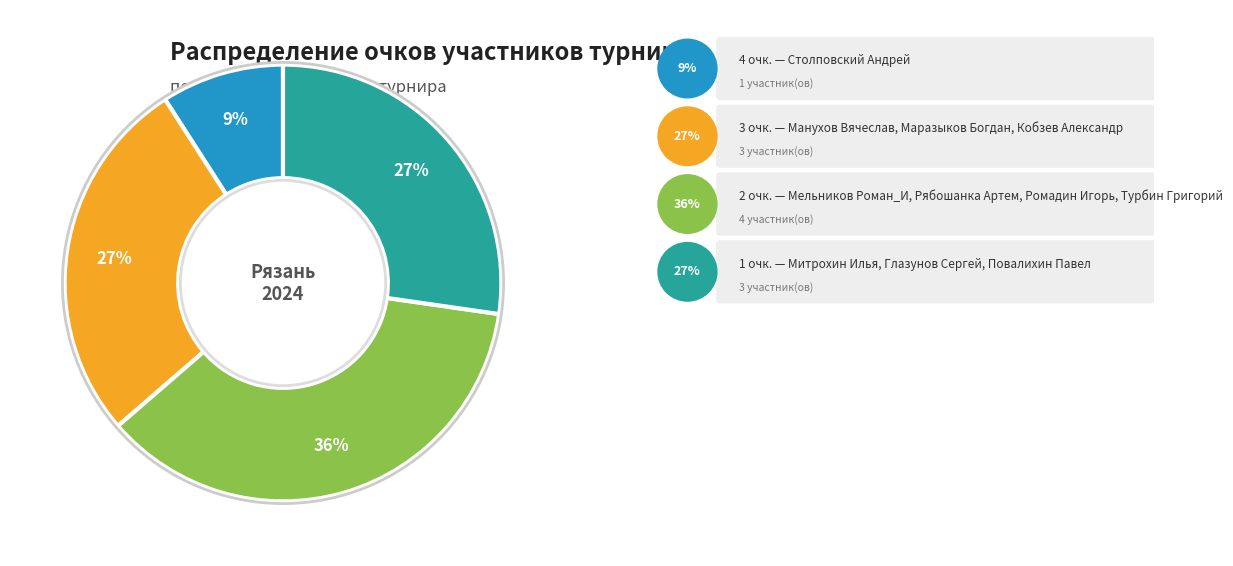

Does any single category account for the majority?

No